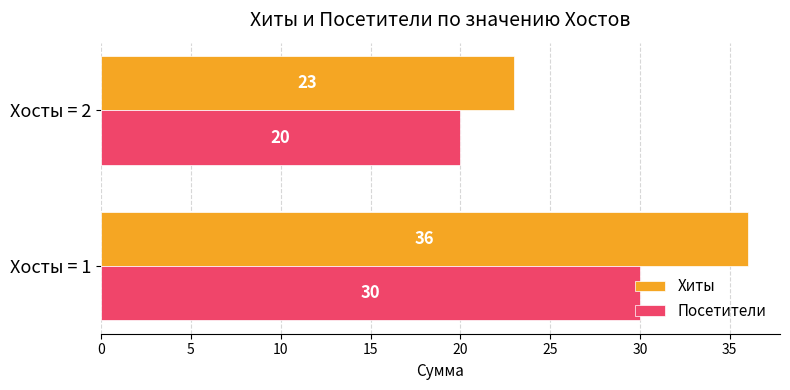

Read the Хиты value at Хосты = 2, to the nearest 10.

20